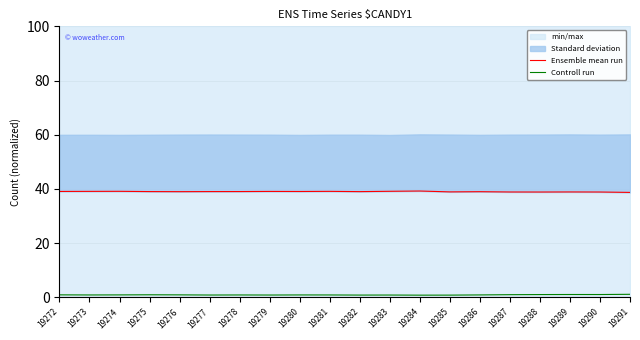

Is this an area chart (filled region under the line)?

No